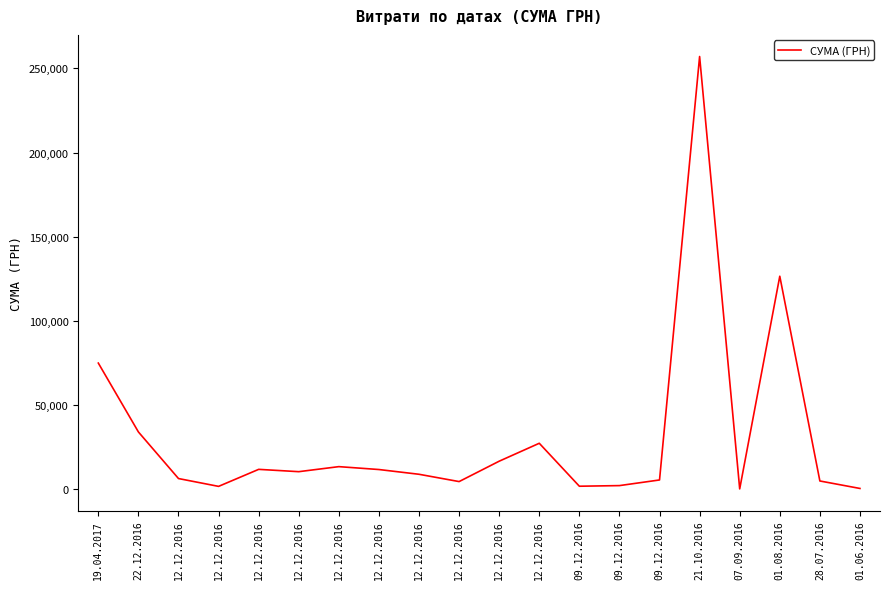

Rank the categories by value from lowest to highest.

07.09.2016, 01.06.2016, 12.12.2016, 09.12.2016, 09.12.2016, 12.12.2016, 28.07.2016, 09.12.2016, 12.12.2016, 12.12.2016, 12.12.2016, 12.12.2016, 12.12.2016, 12.12.2016, 12.12.2016, 12.12.2016, 22.12.2016, 19.04.2017, 01.08.2016, 21.10.2016